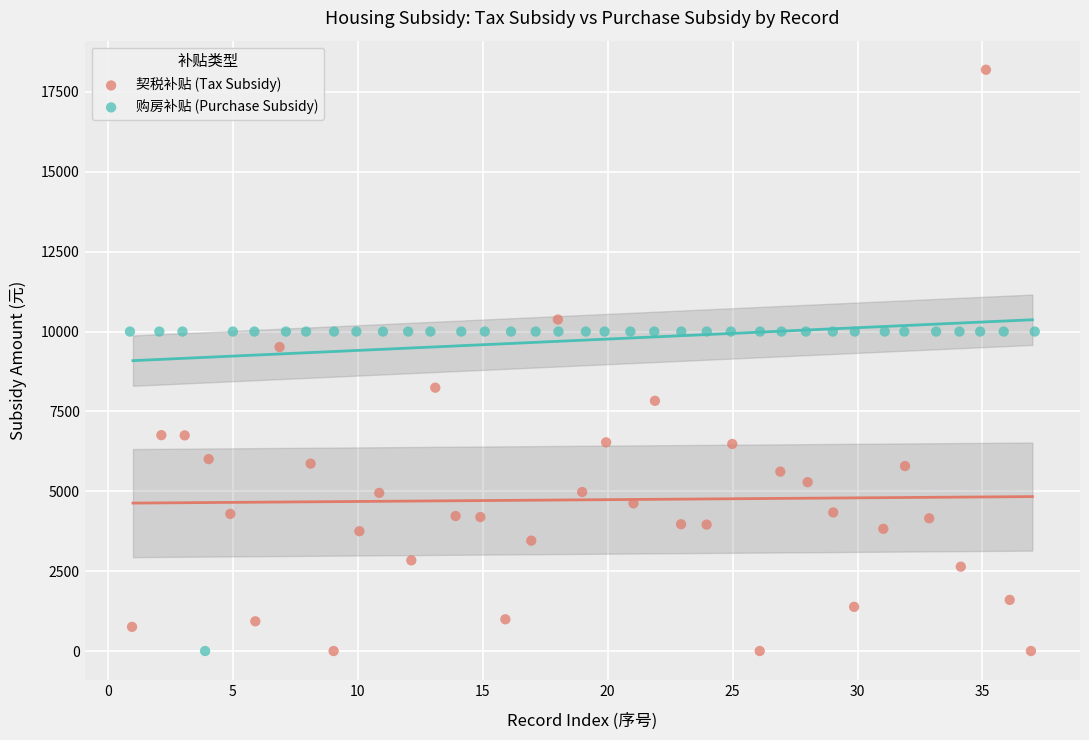

Which series contains the highest Y value?

契税补贴 (Tax Subsidy)